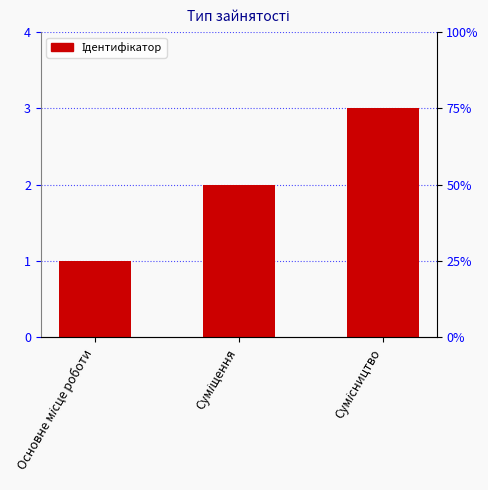

How many data points are above 2?

1